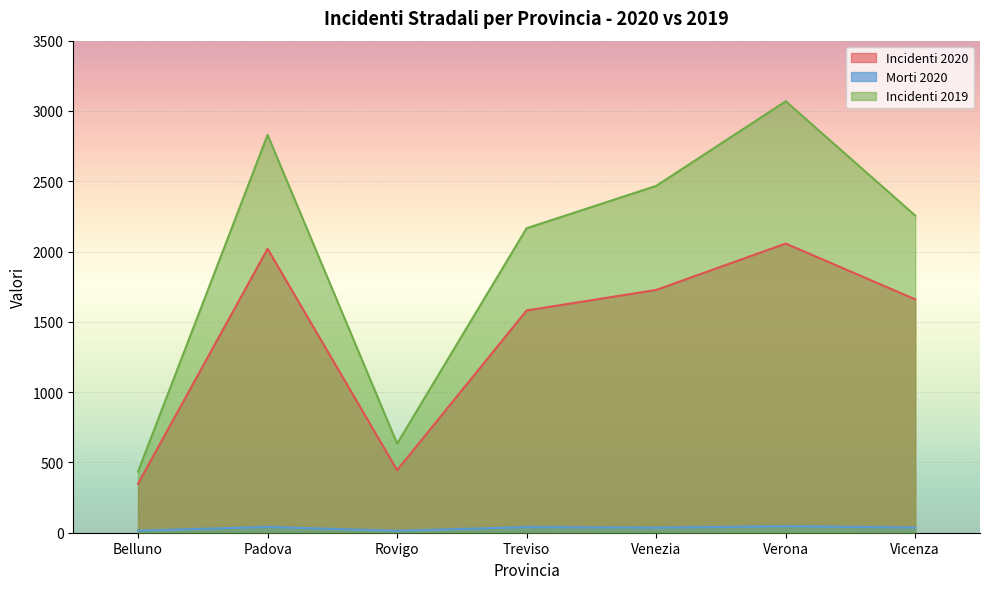

List the series in order of their overall mean, highest first.

Incidenti 2019, Incidenti 2020, Morti 2020